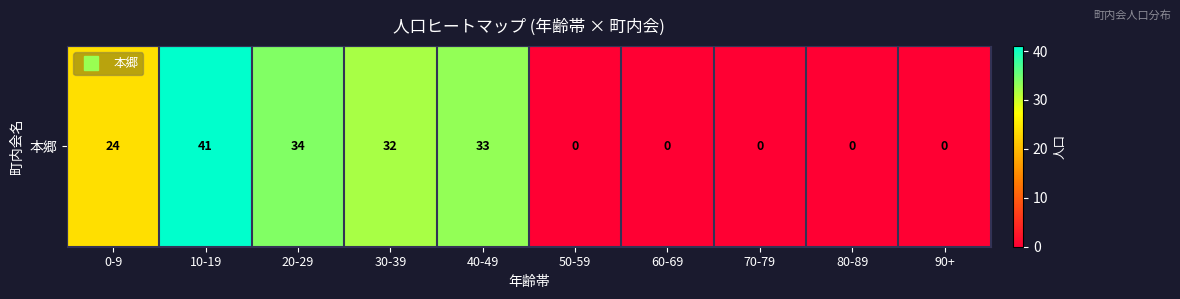

Reading left to right, transcribe all the data shown in this chart.

0-9=24	10-19=41	20-29=34	30-39=32	40-49=33	50-59=0	60-69=0	70-79=0	80-89=0	90+=0